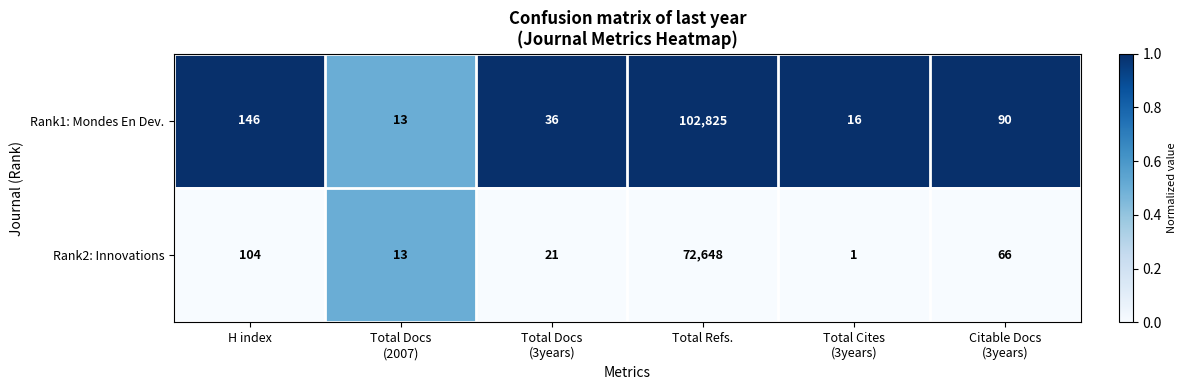

What is the maximum value for Rank2: Innovations?

72648